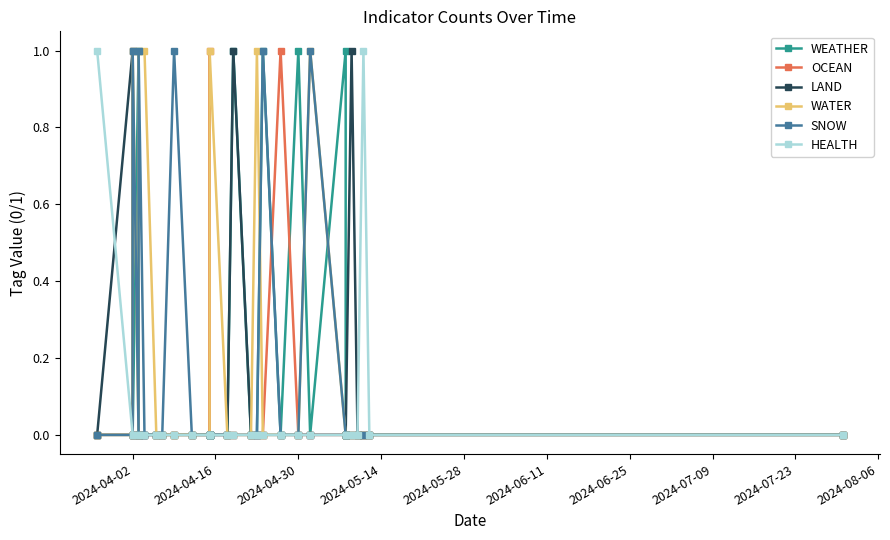

Count the WATER values in the range 0 to 1.

30